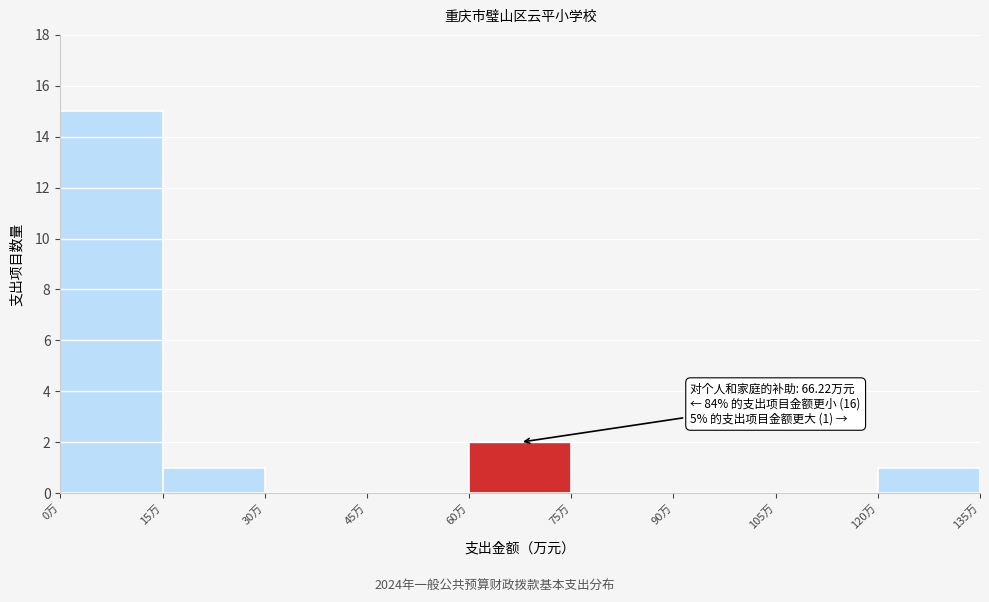

Over which range of the x-axis is the bar tallest?

0 to 15